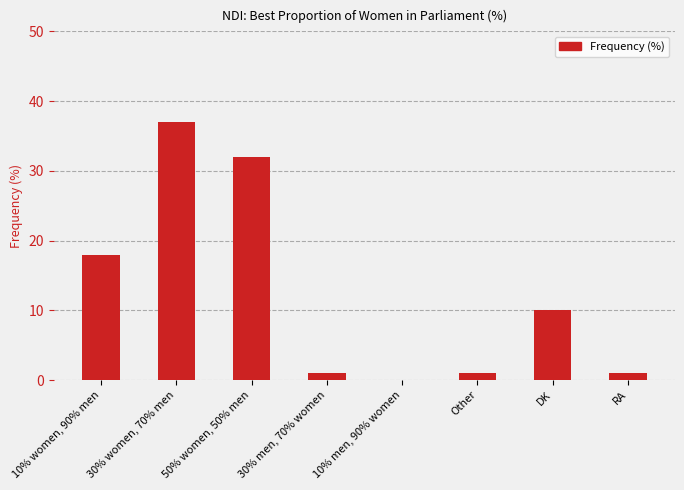

Are the bars grouped side by side (vs. stacked)?

No